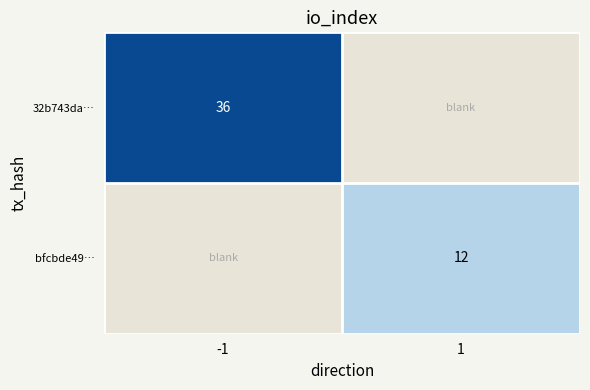

At how many categories does at least one series exceed 12?

1